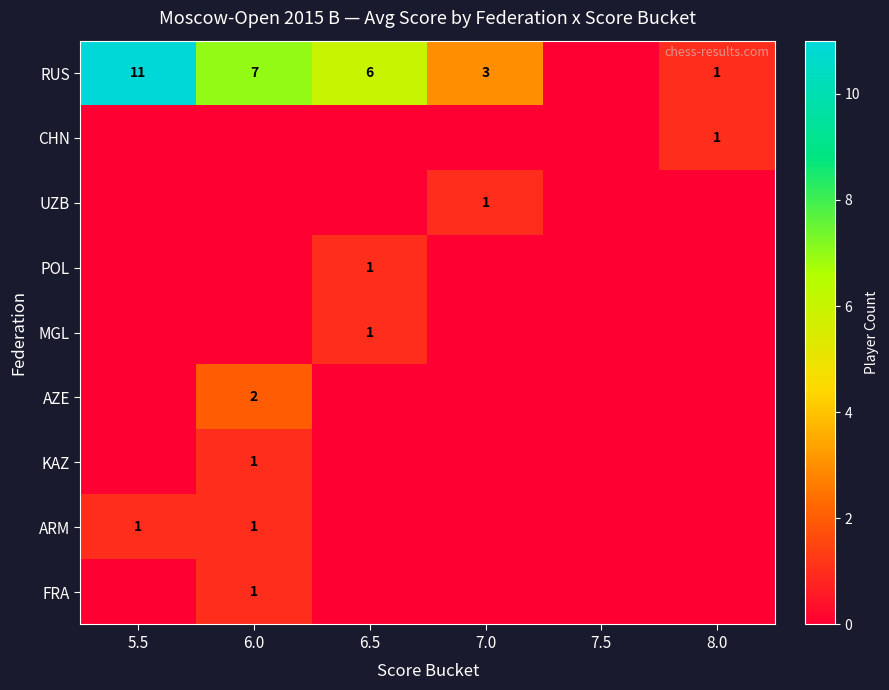

Is it true that MGL equals 1 at 6.5?

True